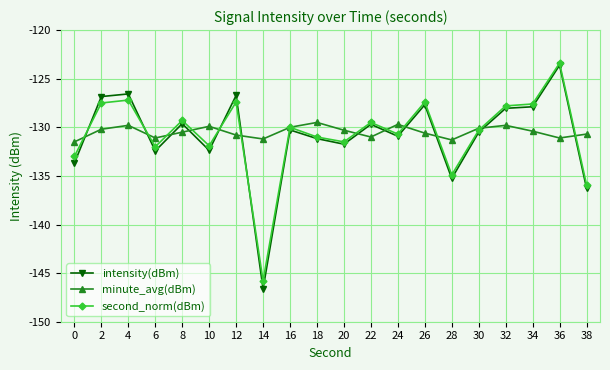

Where do minute_avg(dBm) and intensity(dBm) first cross each other?

0 and 2